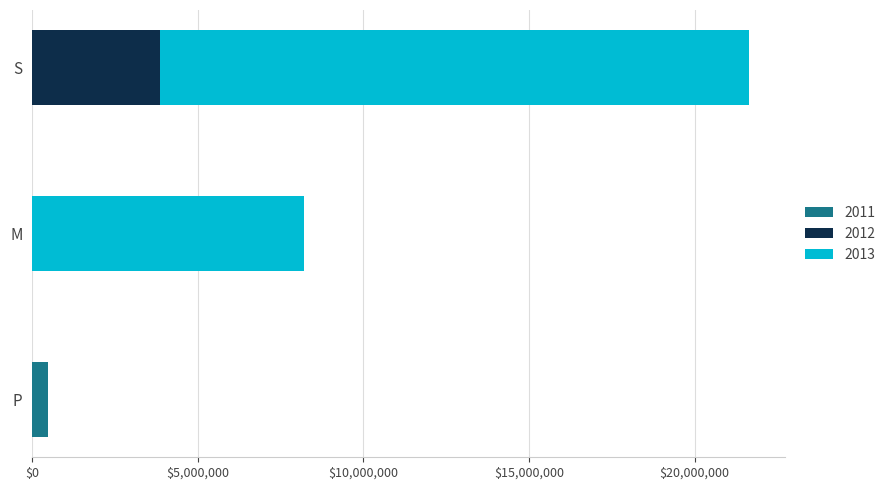

At which category is the sum across all series the highest?

S